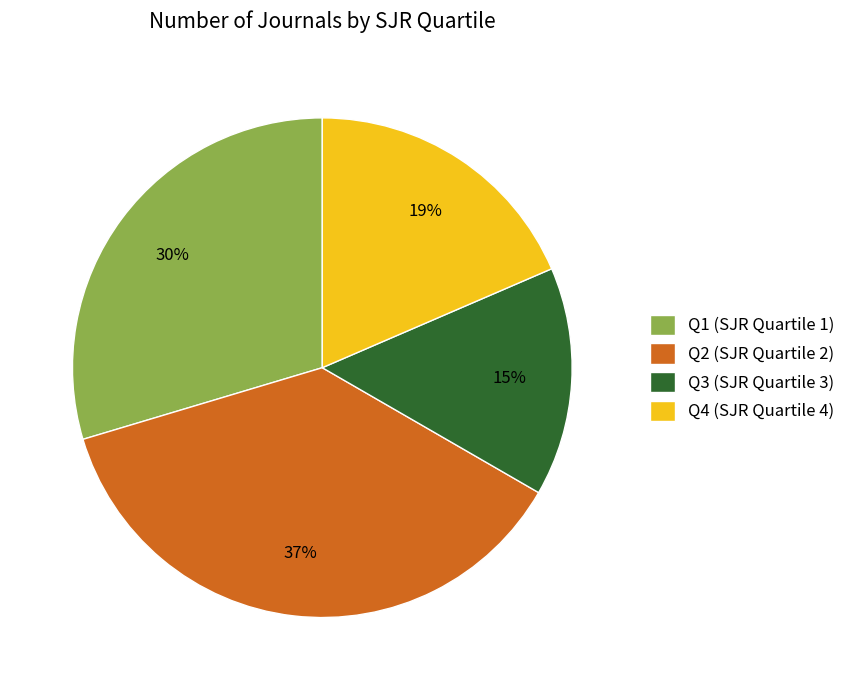

Which slice is the largest?

Q2